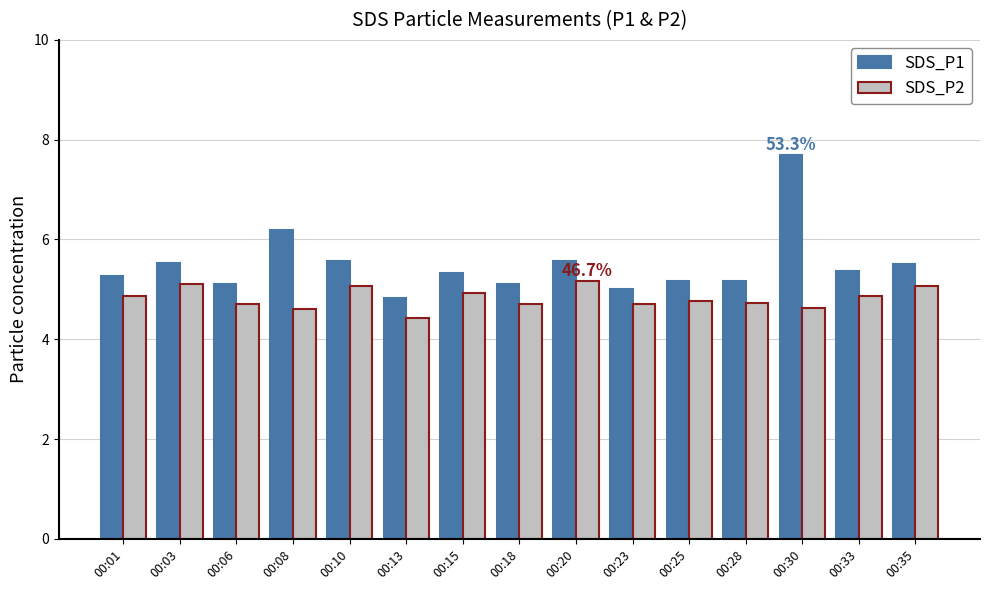

How many groups of bars are there?

15